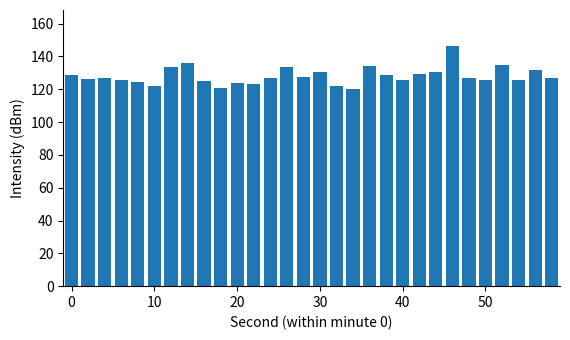

What is the value of the 8th bar from the left?

136.3